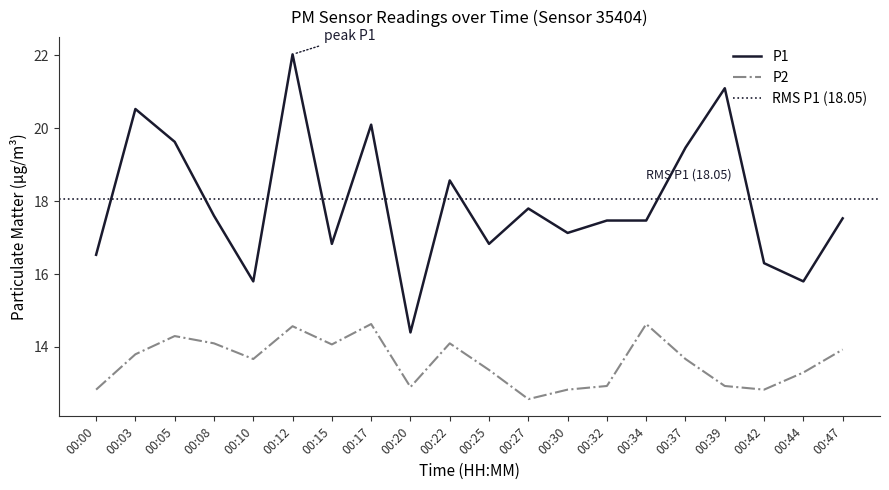

List the series in order of their peak value, lowest first.

P2, P1